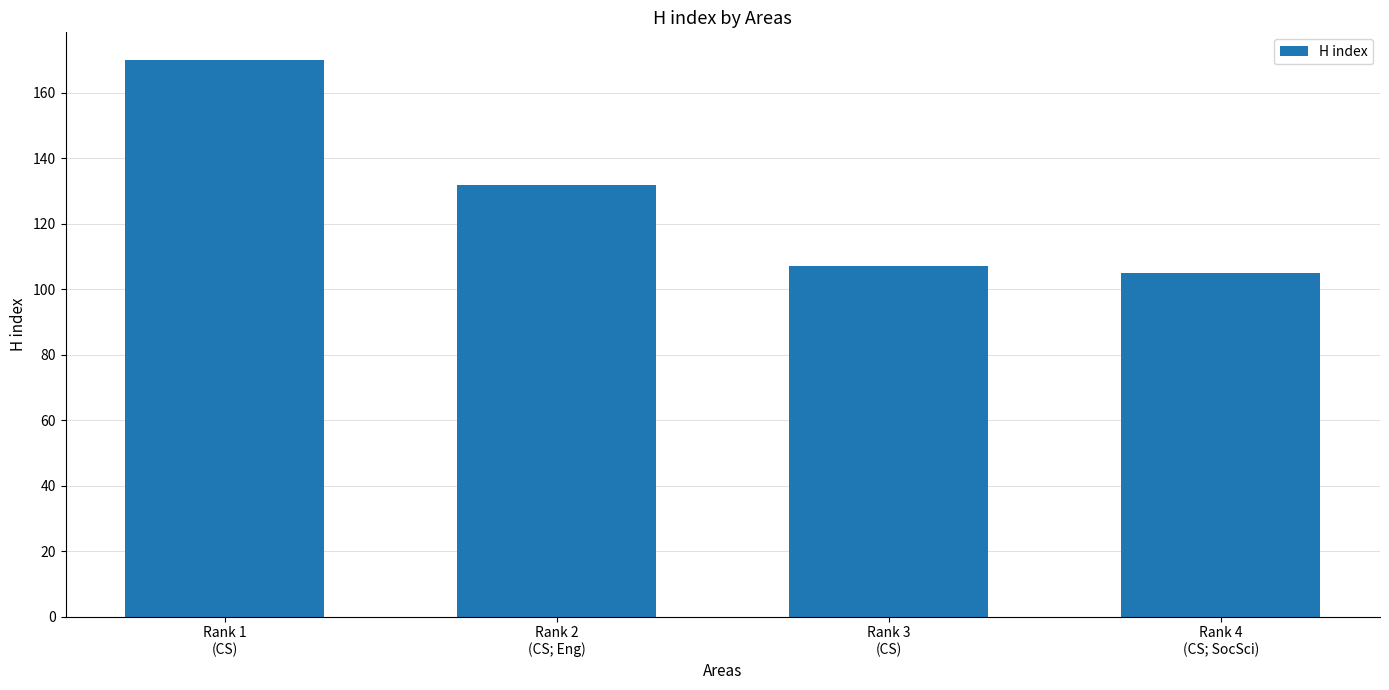

Reading left to right, transcribe all the data shown in this chart.

170	132	107	105